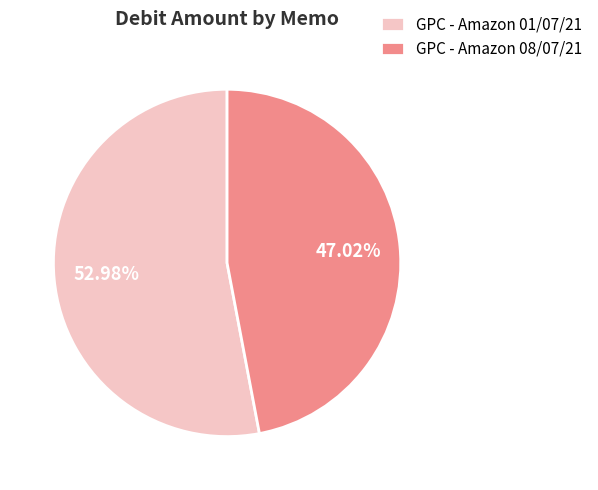

What percentage is the GPC - Amazon 01/07/21 slice, to the nearest percent?

53%